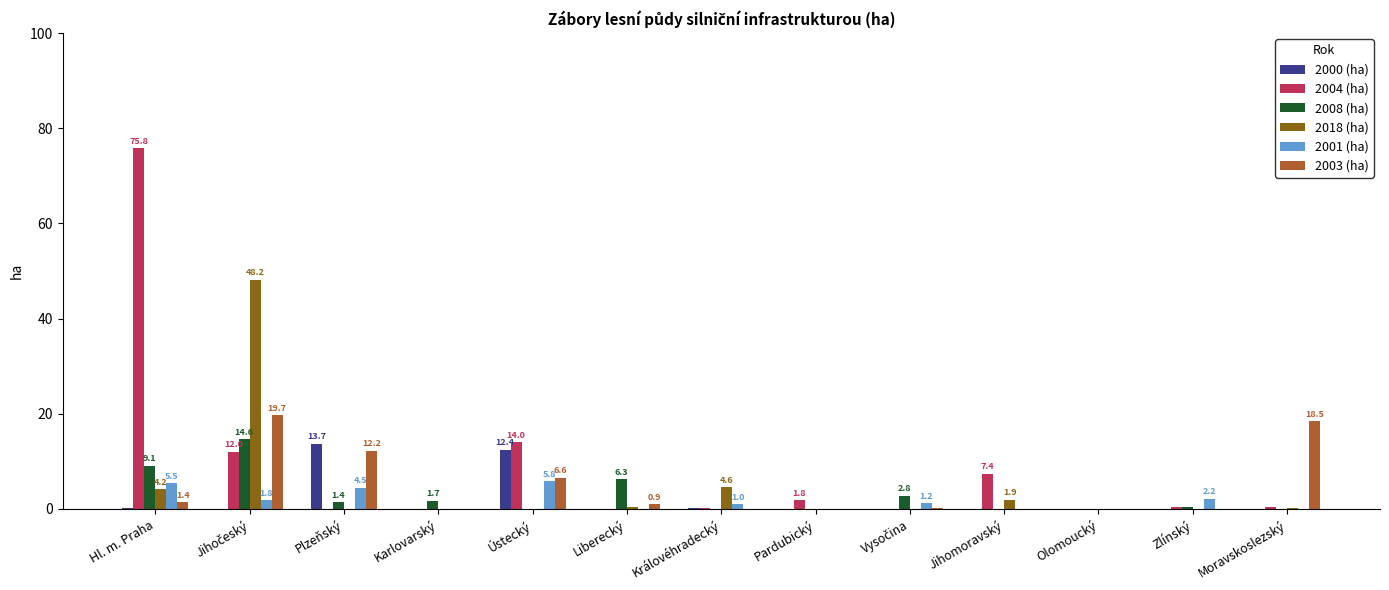

Is the value of 2000 (ha) at Ústecký greater than the value of 2003 (ha) at Královéhradecký?

Yes